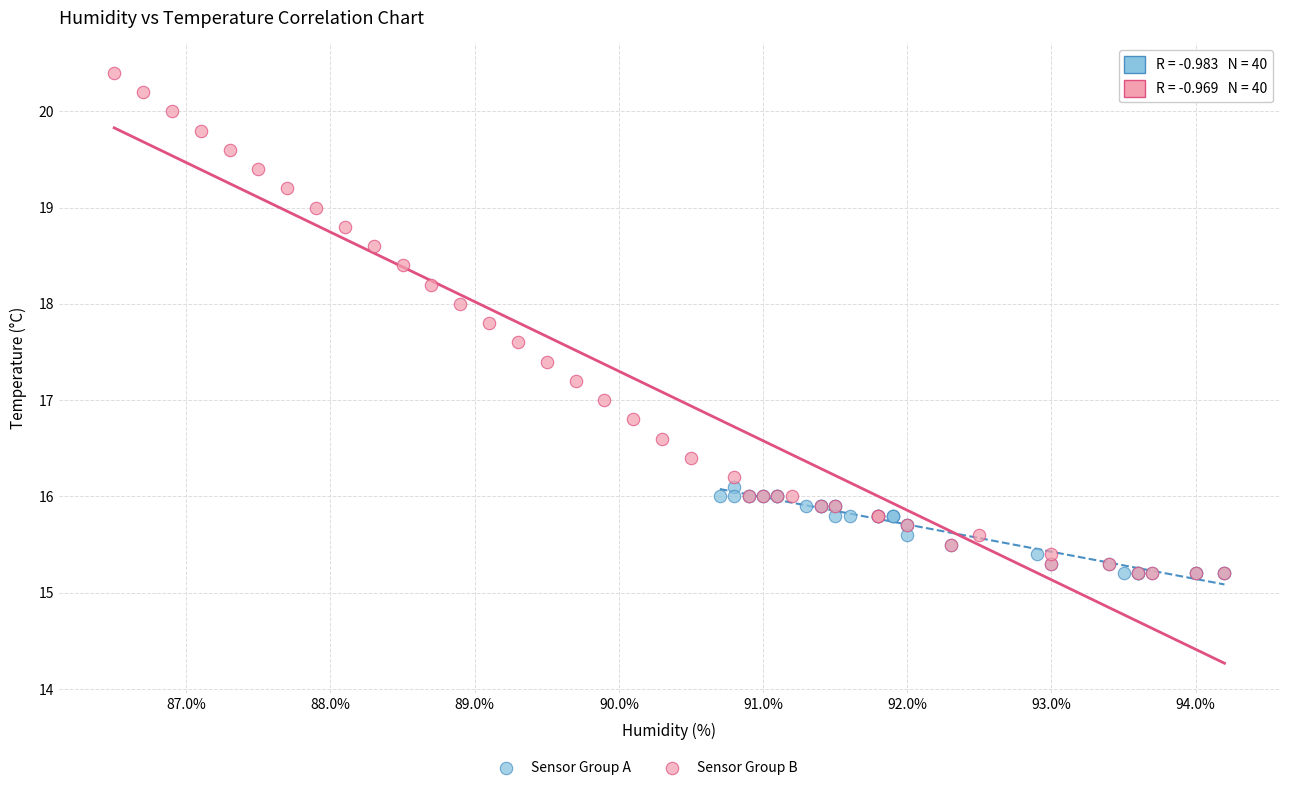

Which series contains the highest Y value?

Sensor Group B